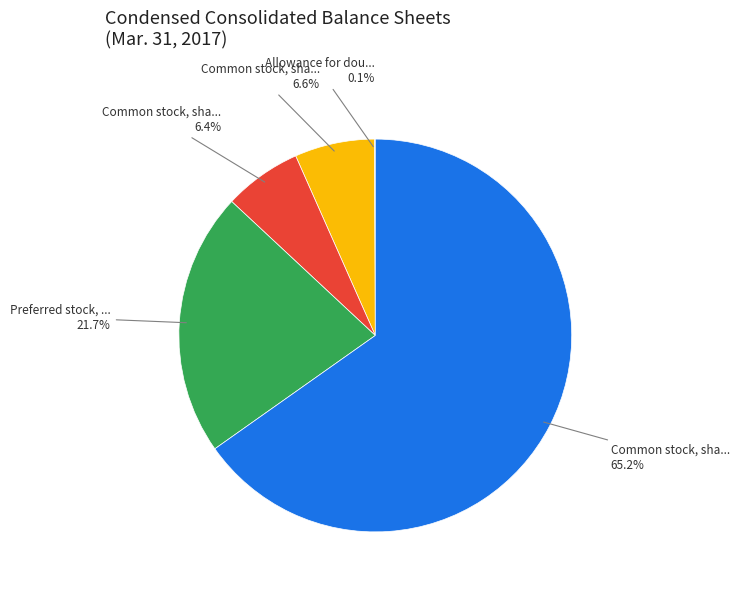

Is there any slice that represents more than half of the pie?

Yes